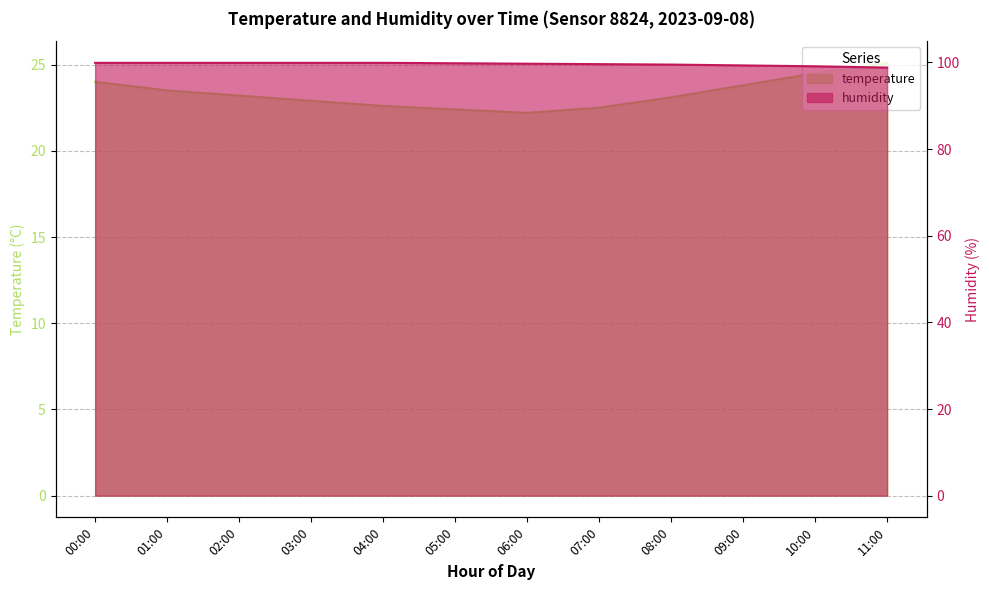

List the series in order of their peak value, lowest first.

temperature, humidity